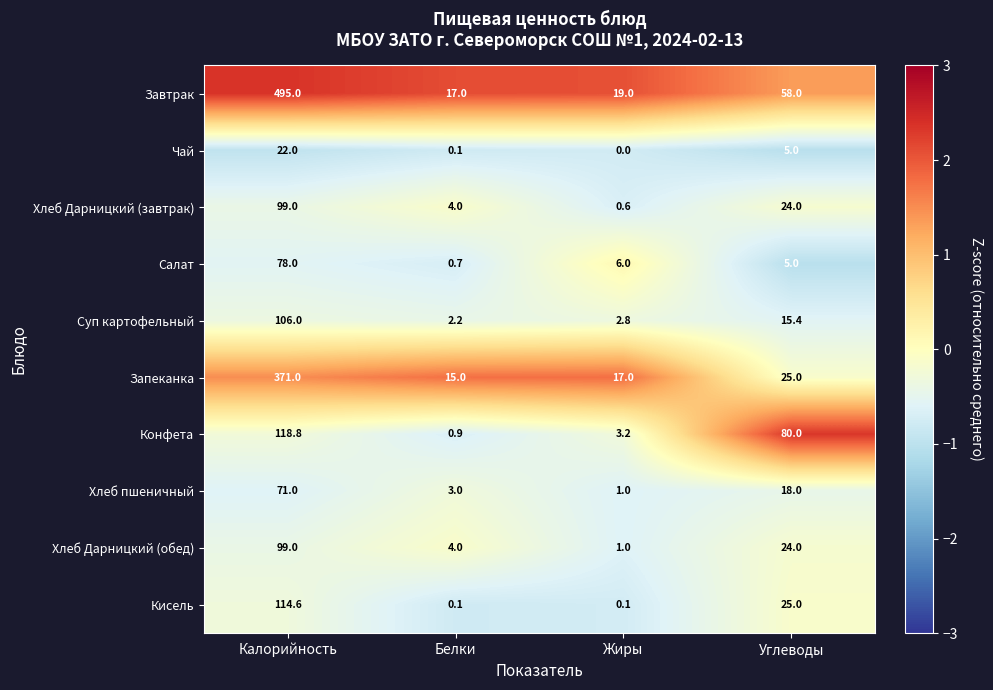

List the labels in order of Суп картофельный value, largest first.

Калорийность, Углеводы, Жиры, Белки